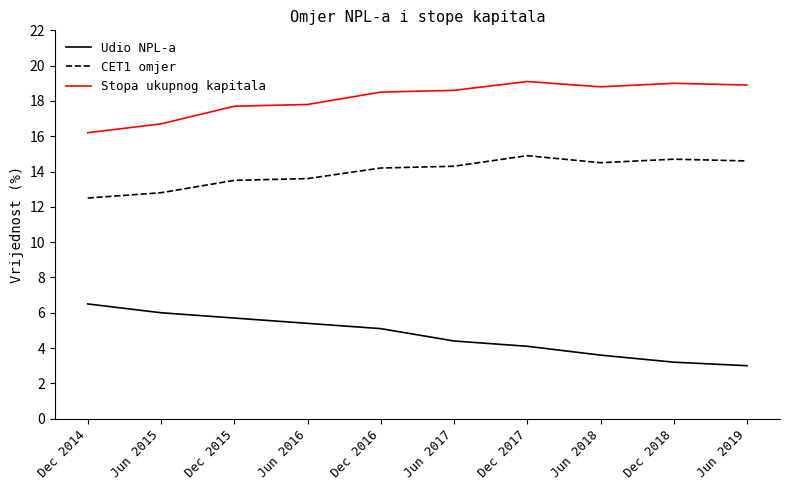

Is it true that CET1 omjer equals 14.6 at Jun 2019?

True